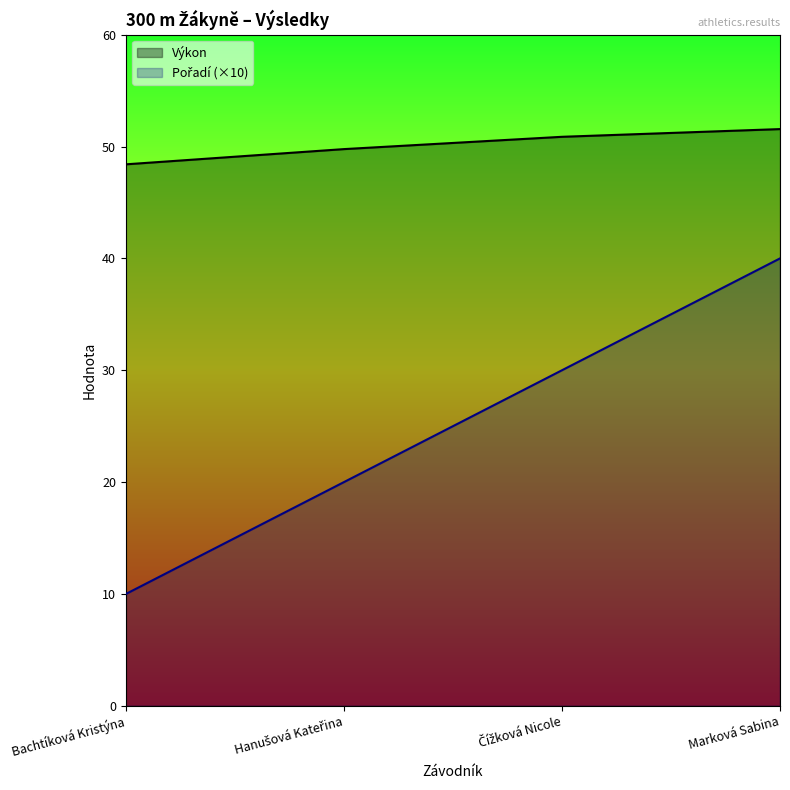

What position from the left is Marková Sabina?

4